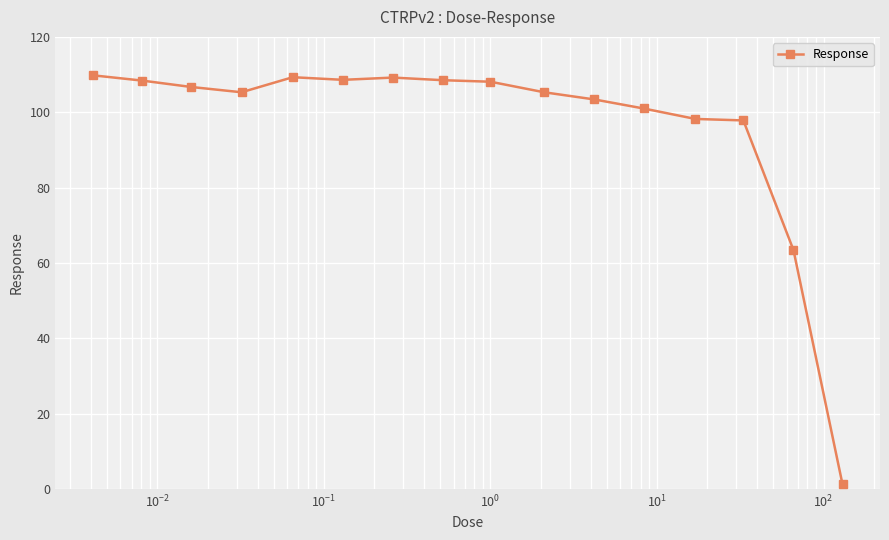

What is the value of the 12th point from the left?

101.0